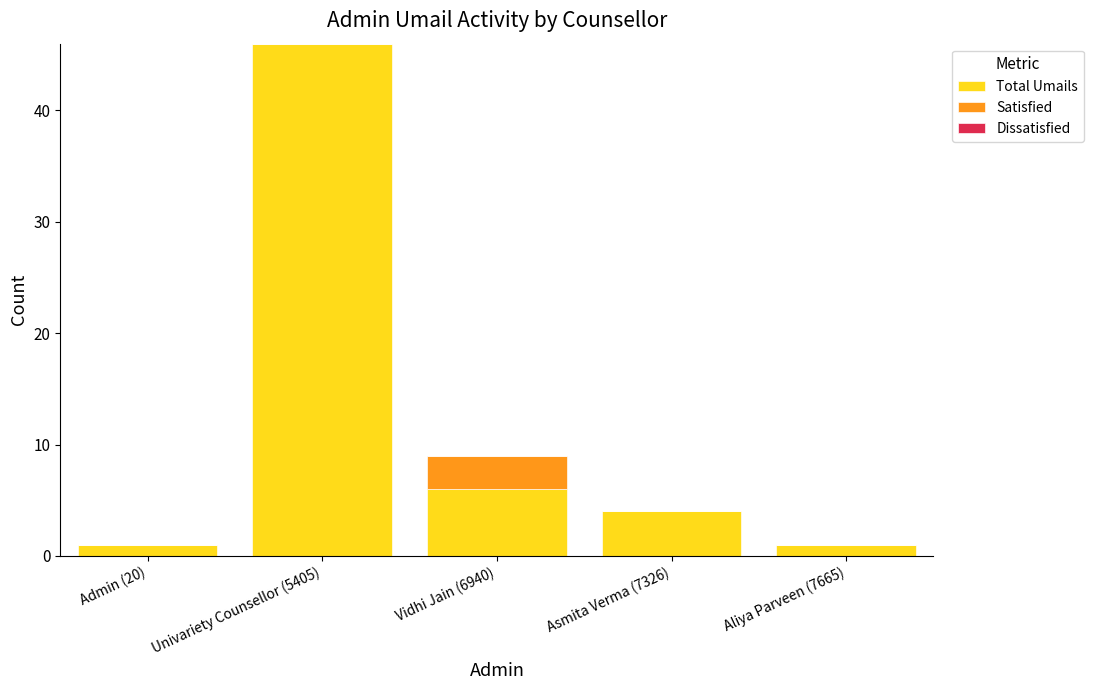

What is the maximum value for Total Umails?

46